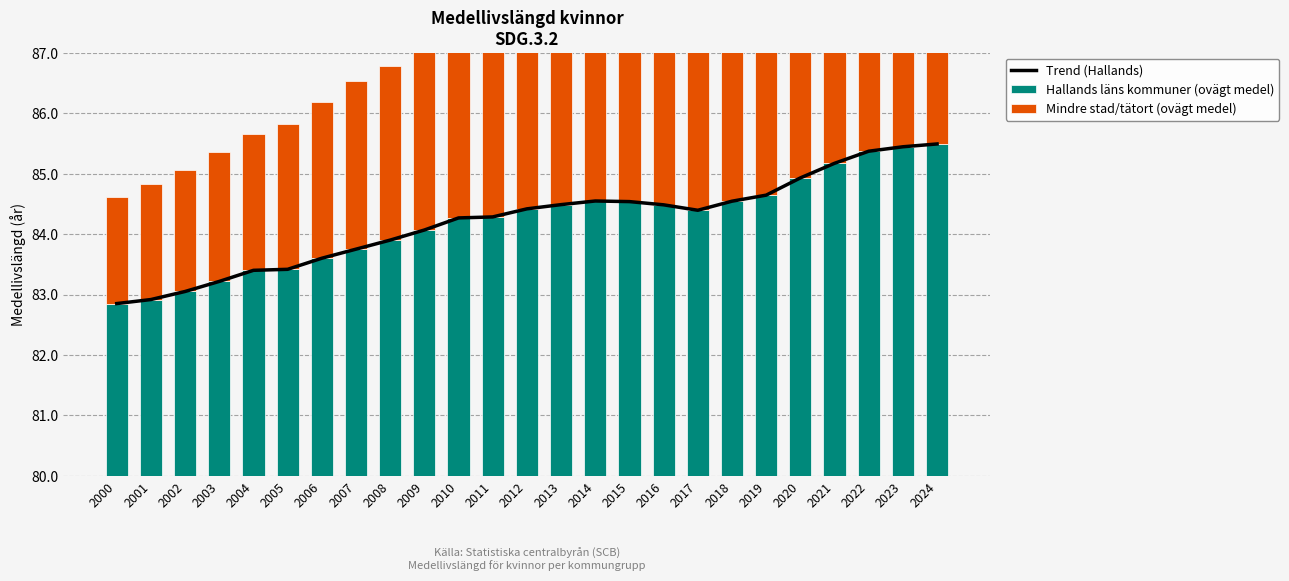

How many data points in Trend (Hallands) are less than 84?

9